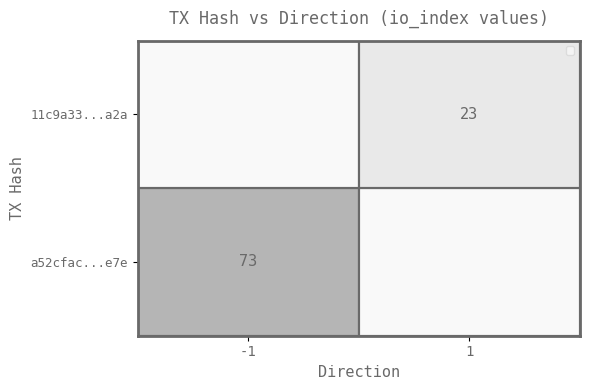

What is the total value across all series at 1?

23